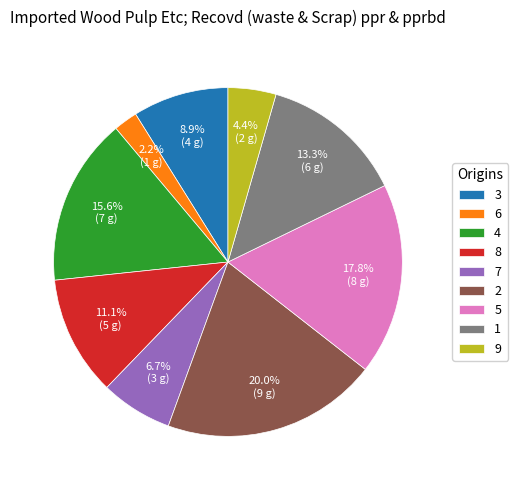

What is the ratio of the value at 2 to the value at 1?

1.5